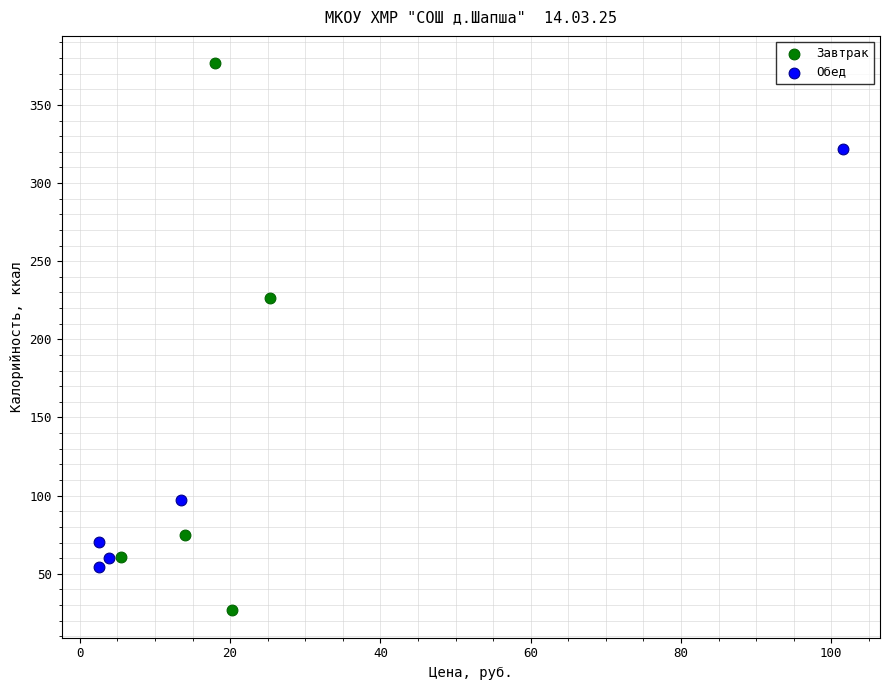

Which series reaches the maximum Y coordinate?

Завтрак